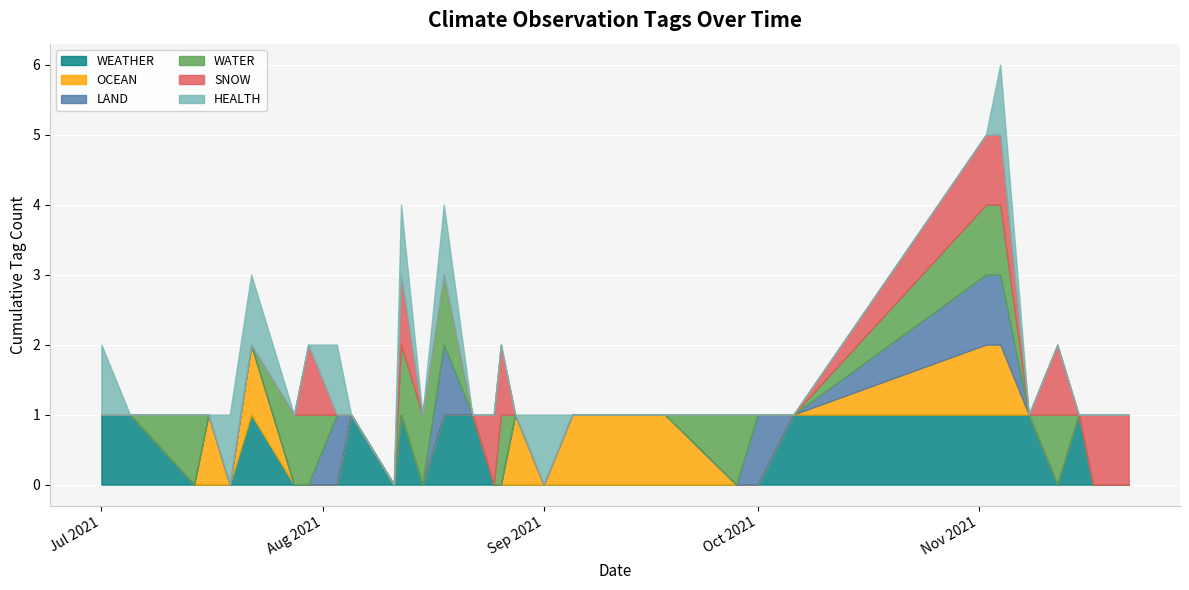

Between which two adjacent categories do LAND and WEATHER first intersect?

2021-08-03 and 2021-08-05